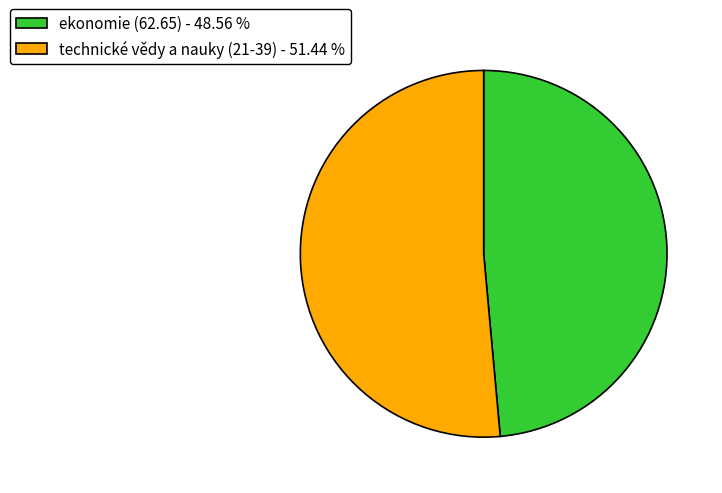

Combined, do ekonomie (62.65) - 48.56 % and technické vědy a nauky (21-39) - 51.44 % account for over 50%?

Yes